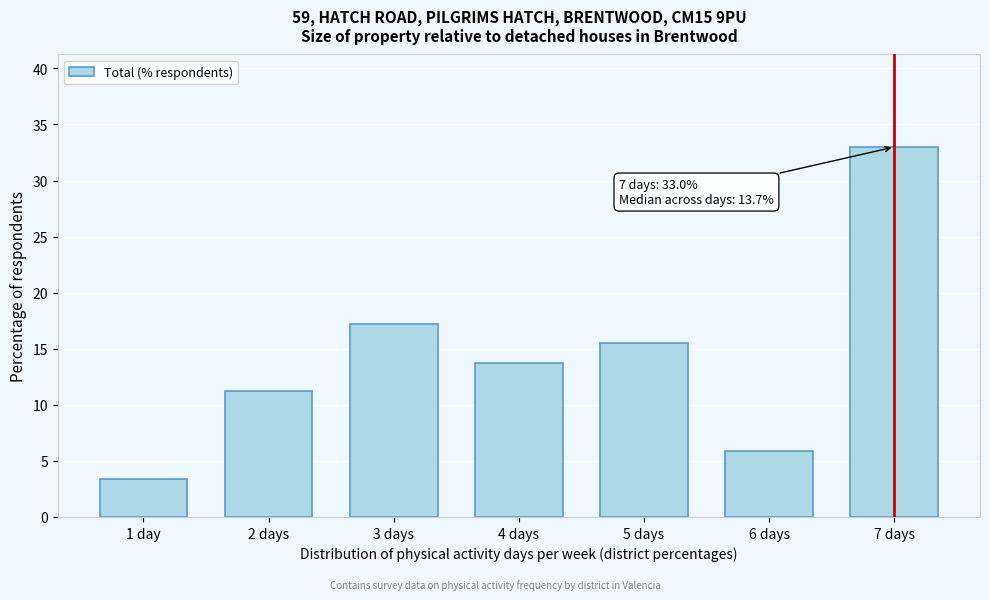

Reading left to right, transcribe all the data shown in this chart.

1 day=3.4	2 days=11.2	3 days=17.2	4 days=13.7	5 days=15.5	6 days=5.9	7 days=33.0